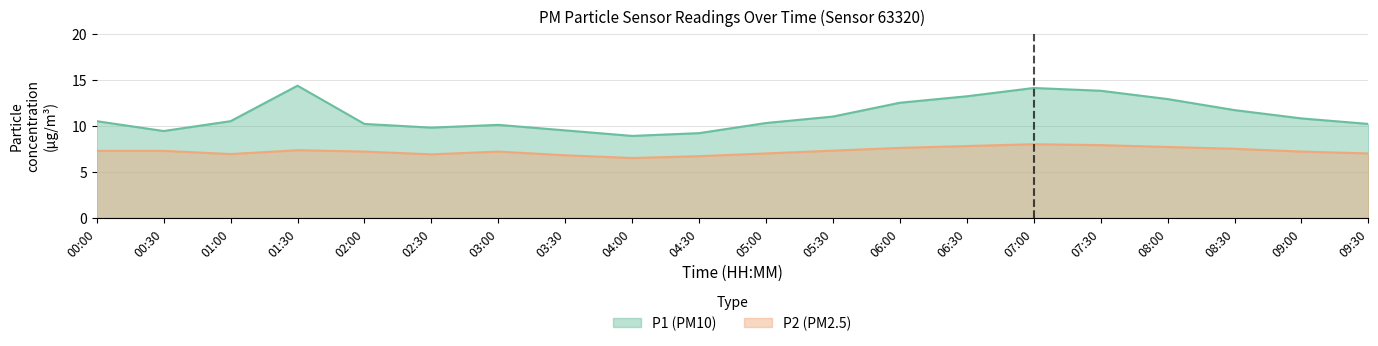

True or false: P1 and P2 cross at least once.

False